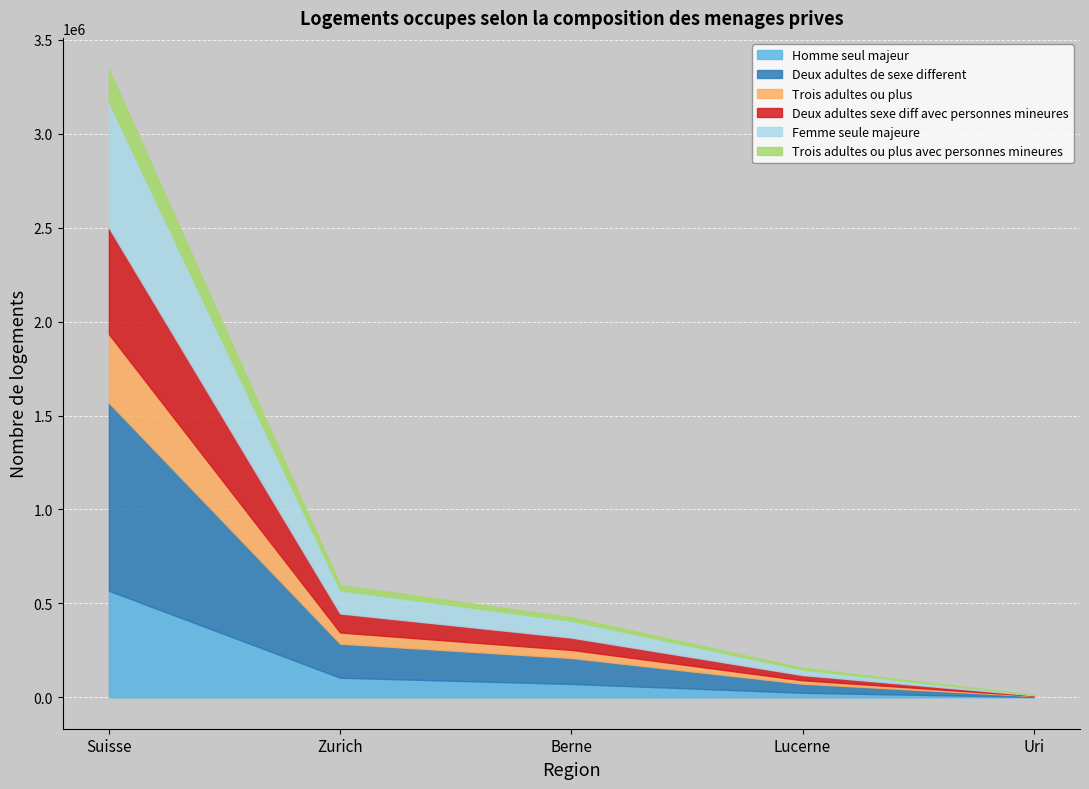

Which series has the largest range (max minus min)?

Deux adultes de sexe different